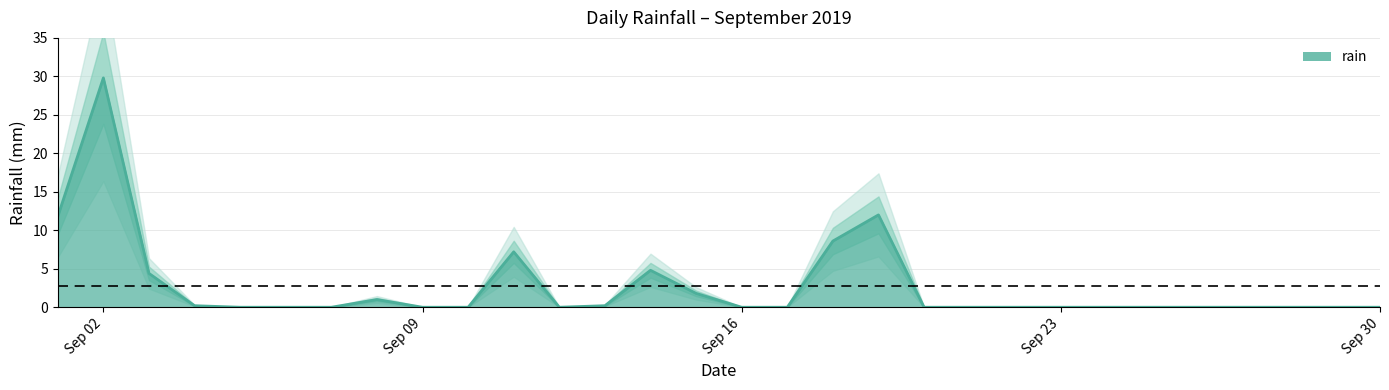

What is the greatest value displayed?

29.8